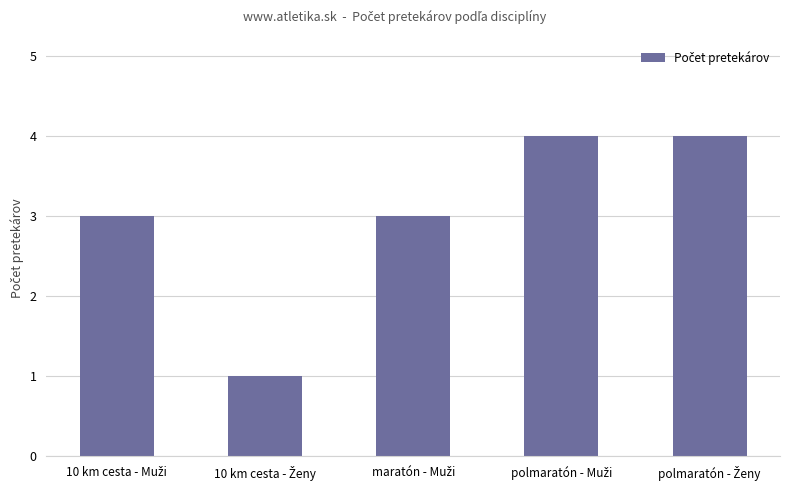

What is the greatest value displayed?

4